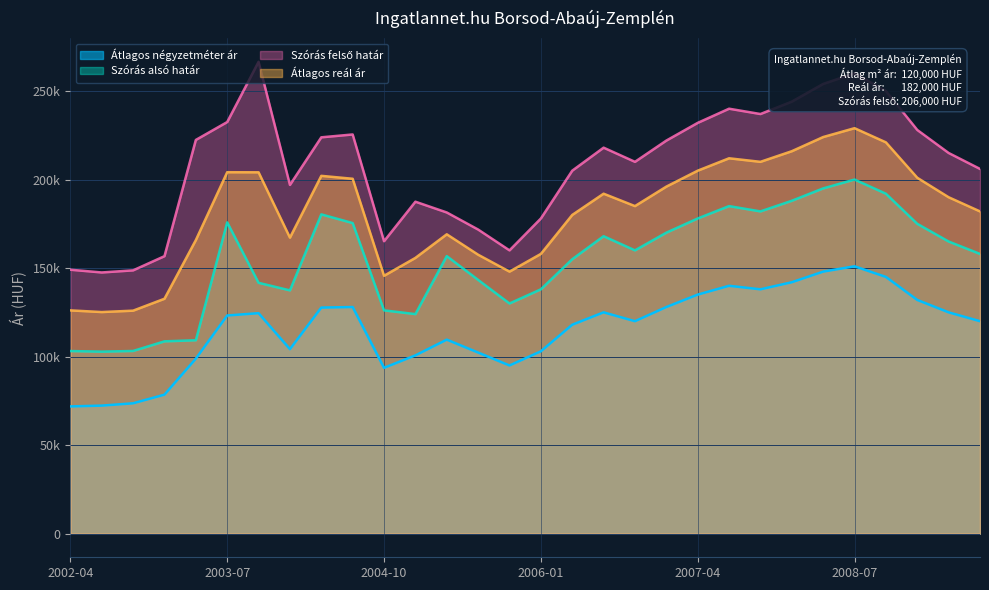

Does the chart display data point markers on the line(s)?

No